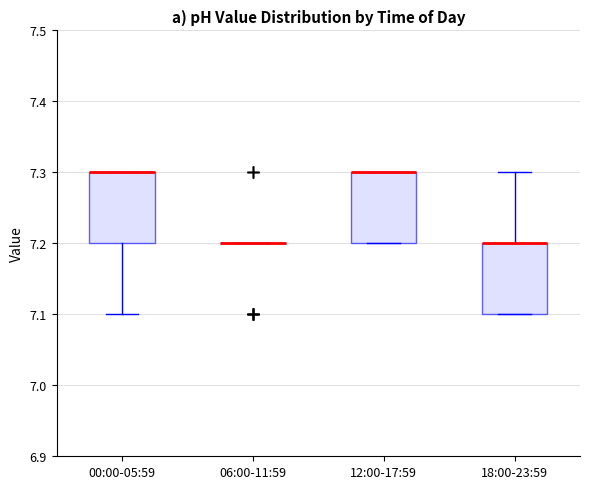

Reading left to right, transcribe this box plot: for each box, give where its median line is, the range the box spans, and where its two whiskers end, as read against the y-axis. The values are not printed on the chart, so give them approximately, as read against the axis.

00:00-05:59: median 7.3 (drawn on the box's upper edge), box 7.2 to 7.3, whiskers 7.1 to 7.3
06:00-11:59: box collapsed to a line at 7.2, whiskers 7.2 to 7.2
12:00-17:59: median 7.3 (drawn on the box's upper edge), box 7.2 to 7.3, whiskers 7.2 to 7.3
18:00-23:59: median 7.2 (drawn on the box's upper edge), box 7.1 to 7.2, whiskers 7.1 to 7.3